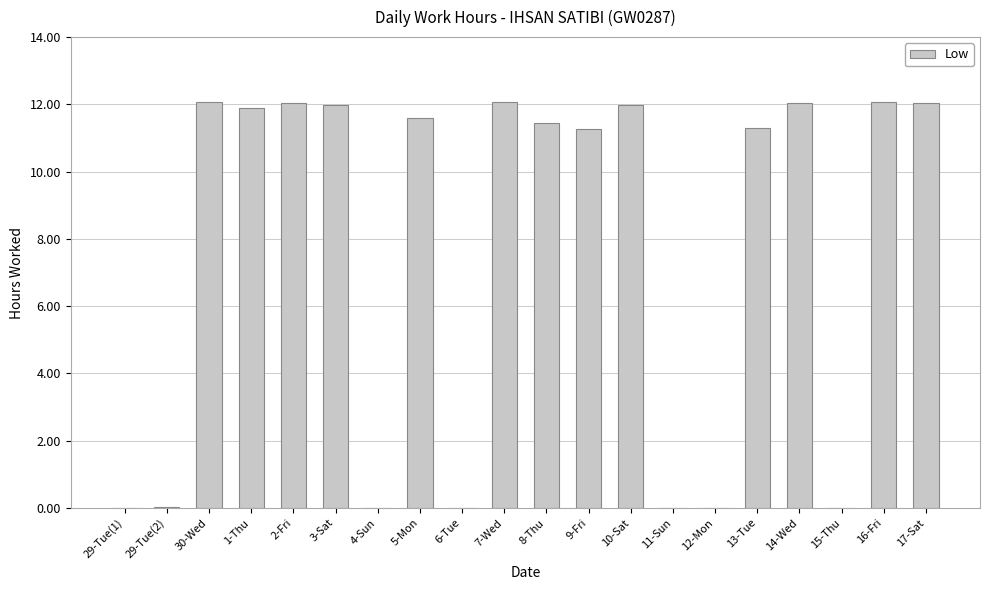

True or false: the data shows 19.5 at 17-Sat.

False